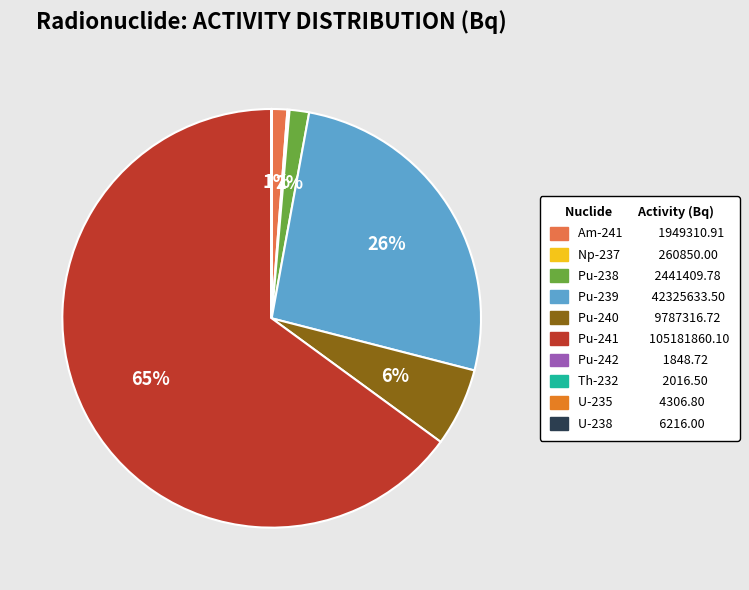

Which has a higher value, Pu-241 or Am-241?

Pu-241